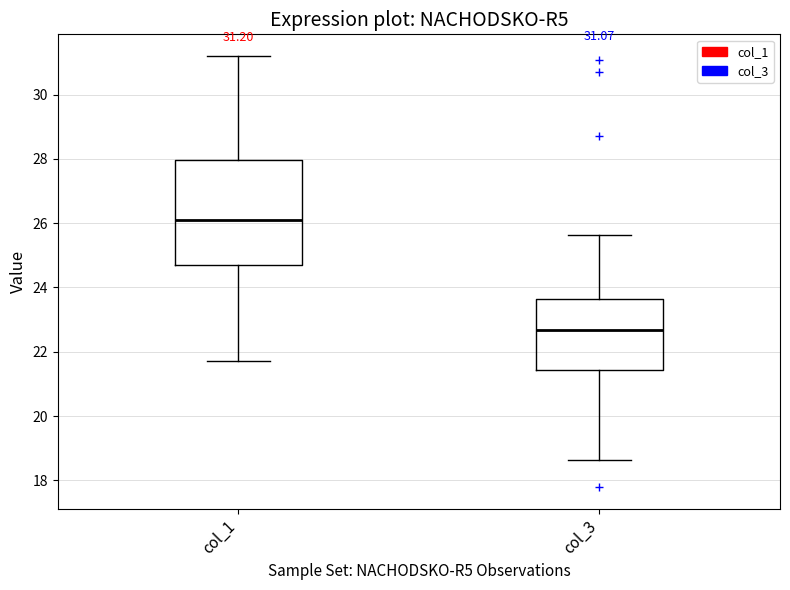

Which box has the lowest median line?

col_3